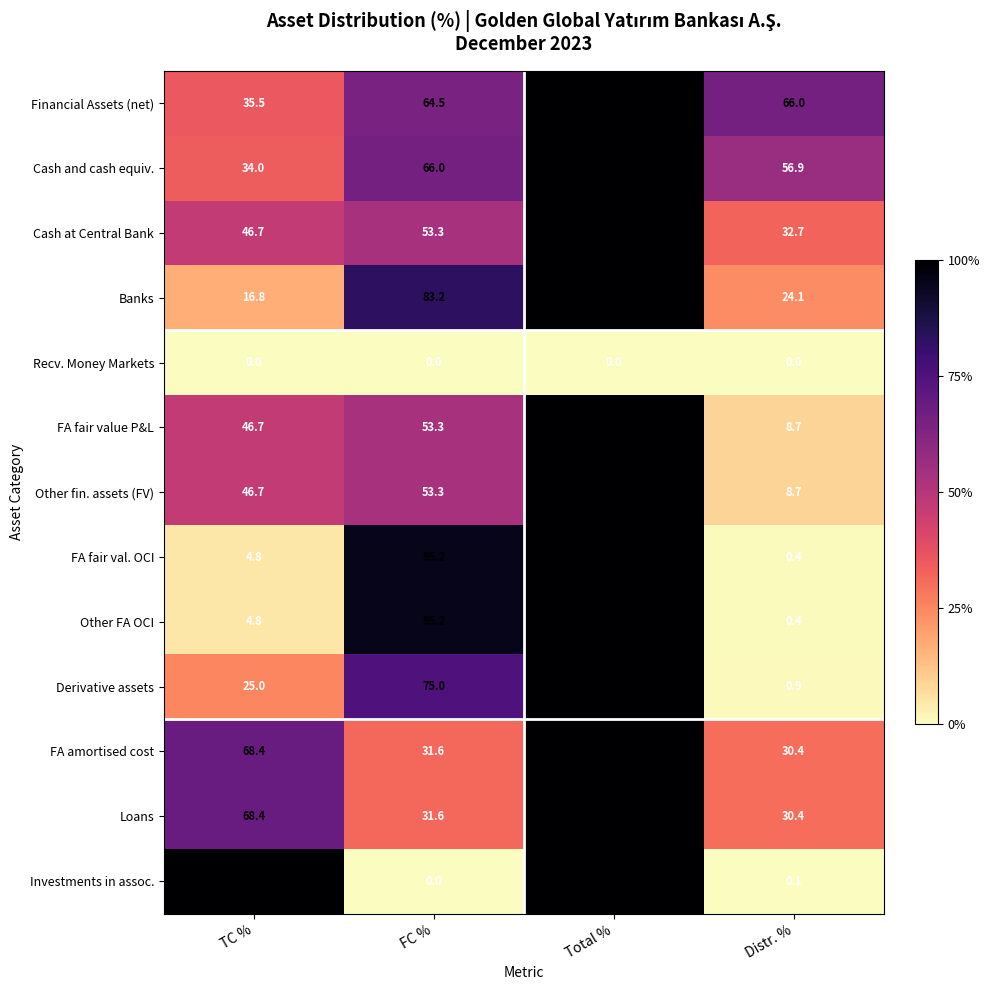

The Cash at Central Bank series shows 29.2 at FC %. True or false?

False